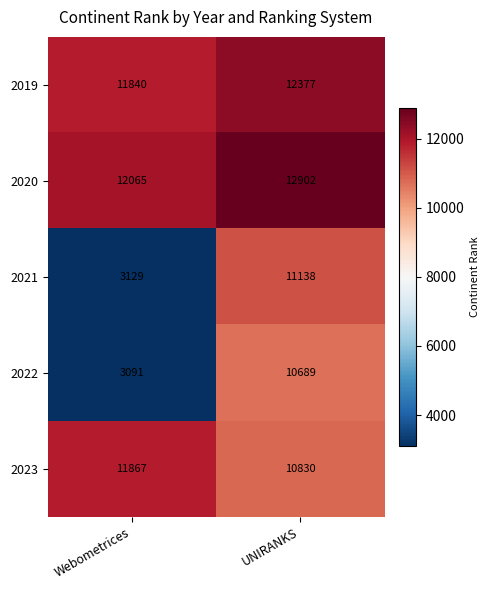

Reading left to right, list all the values displayed in this chart.

2019: Webometrices=11840	UNIRANKS=12377
2020: Webometrices=12065	UNIRANKS=12902
2021: Webometrices=3129	UNIRANKS=11138
2022: Webometrices=3091	UNIRANKS=10689
2023: Webometrices=11867	UNIRANKS=10830